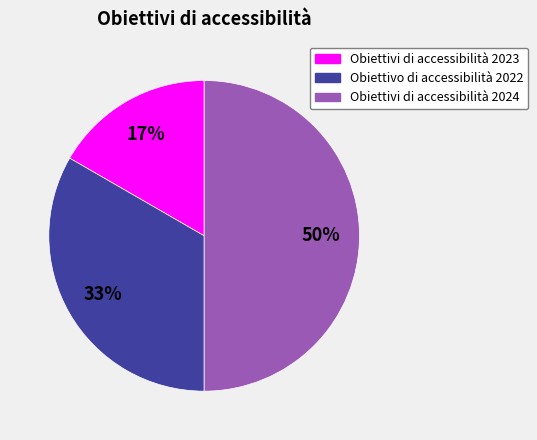

Approximately how many times larger is the value at Obiettivi di accessibilità 2024 compared to Obiettivo di accessibilità 2022?

1.5